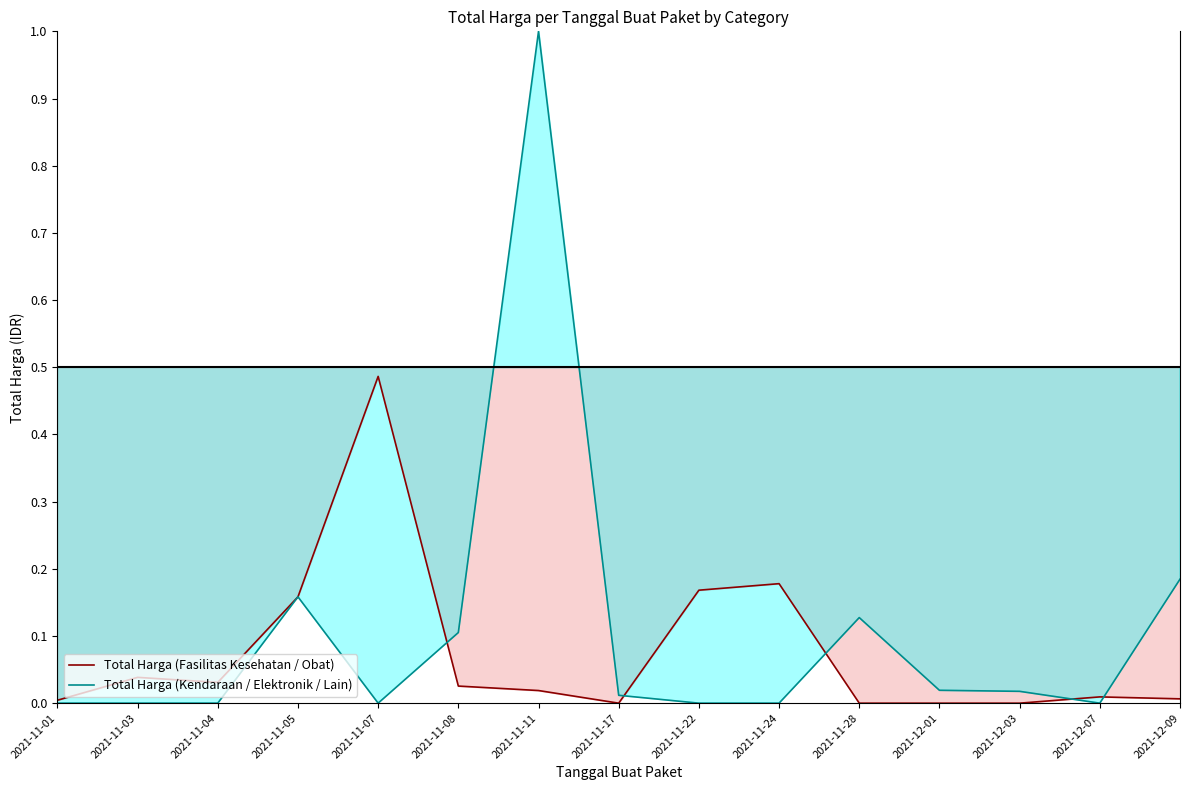

Is the value of Total Harga (Kendaraan / Elektronik / Lain) at 2021-11-04 greater than the value of Total Harga (Fasilitas Kesehatan / Obat) at 2021-11-28?

No